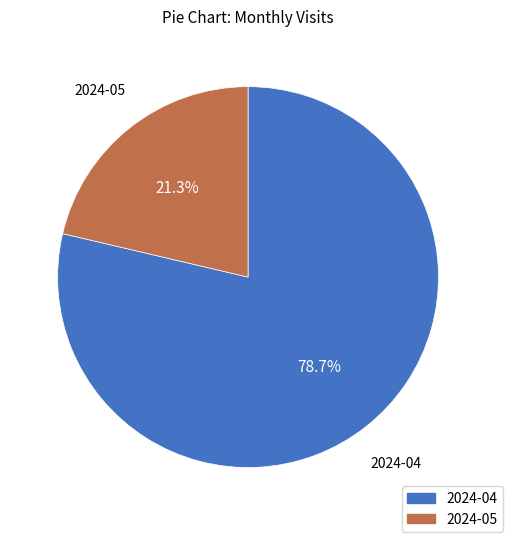

Is there a majority slice in this chart?

Yes